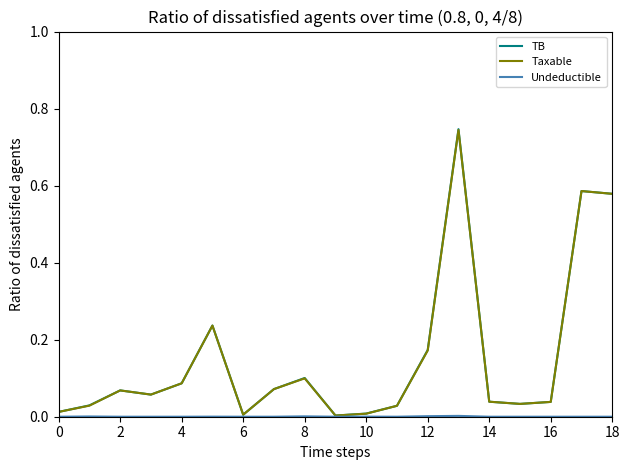

Does the chart have visible grid lines?

No